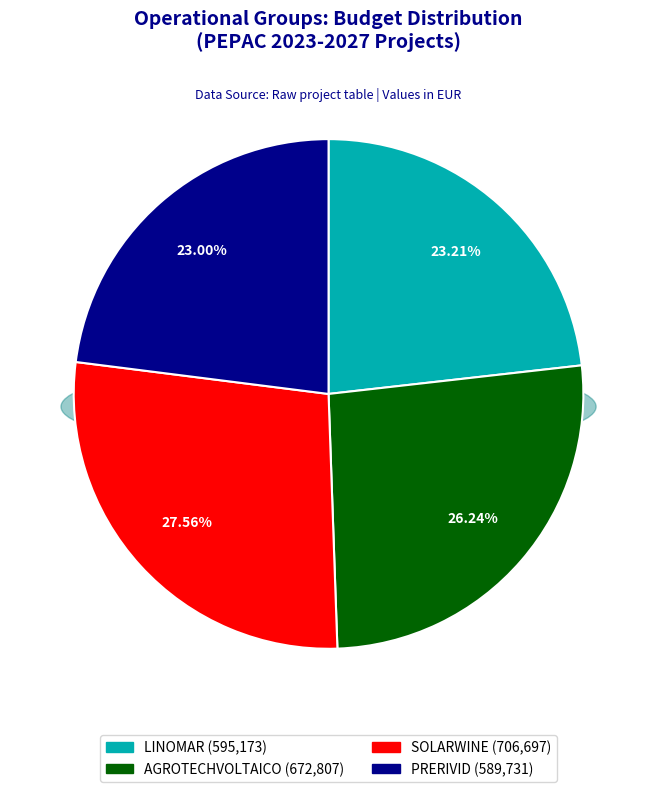

Count the number of slices in the pie.

4